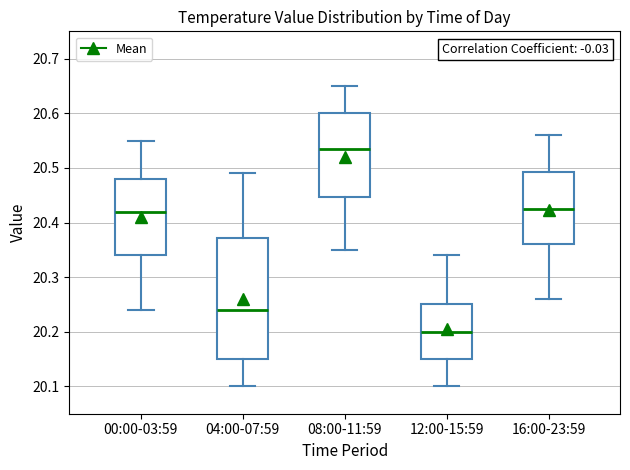

Which box is the tallest, from its lower edge to its upper edge?

04:00-07:59